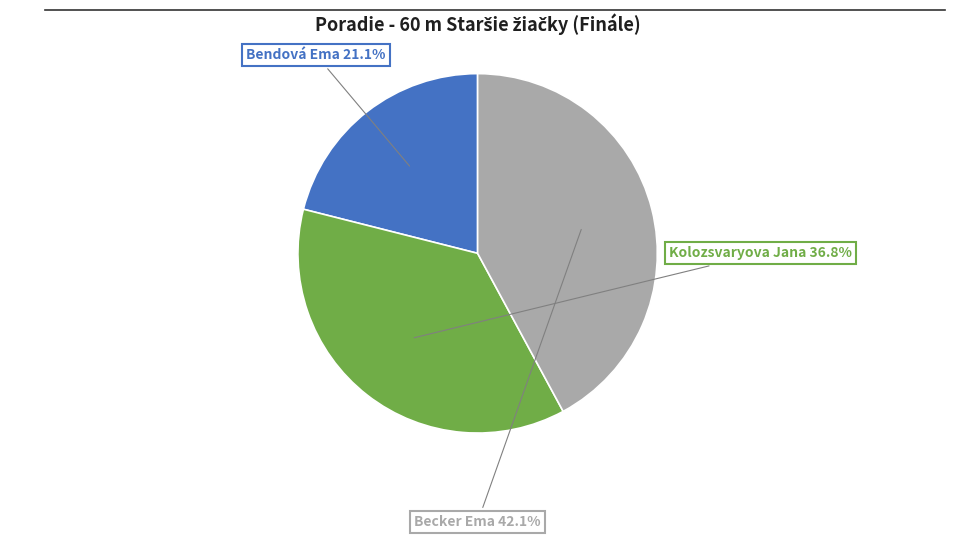

Is there a majority slice in this chart?

No